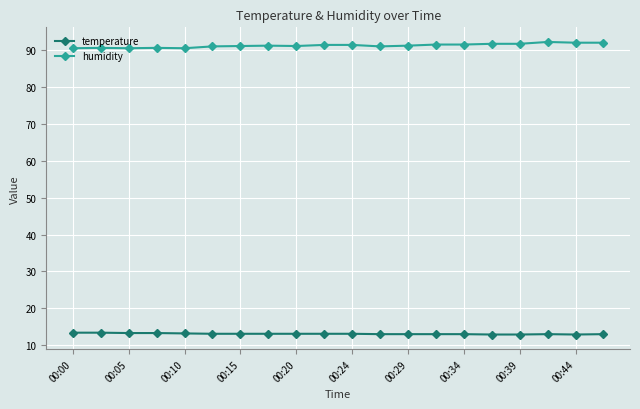

What is the value of the temperature point at the 4th from the left?

13.3